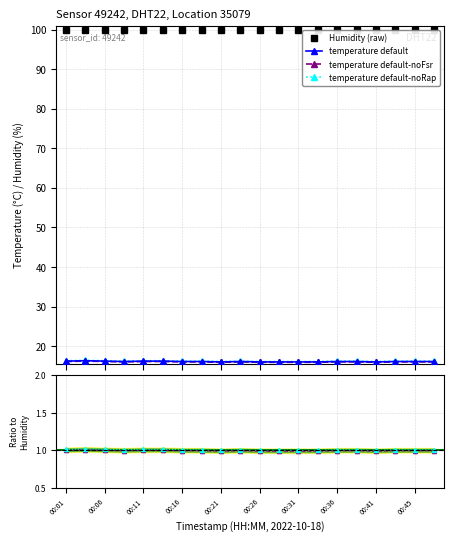

What position from the left is 00:36?

15